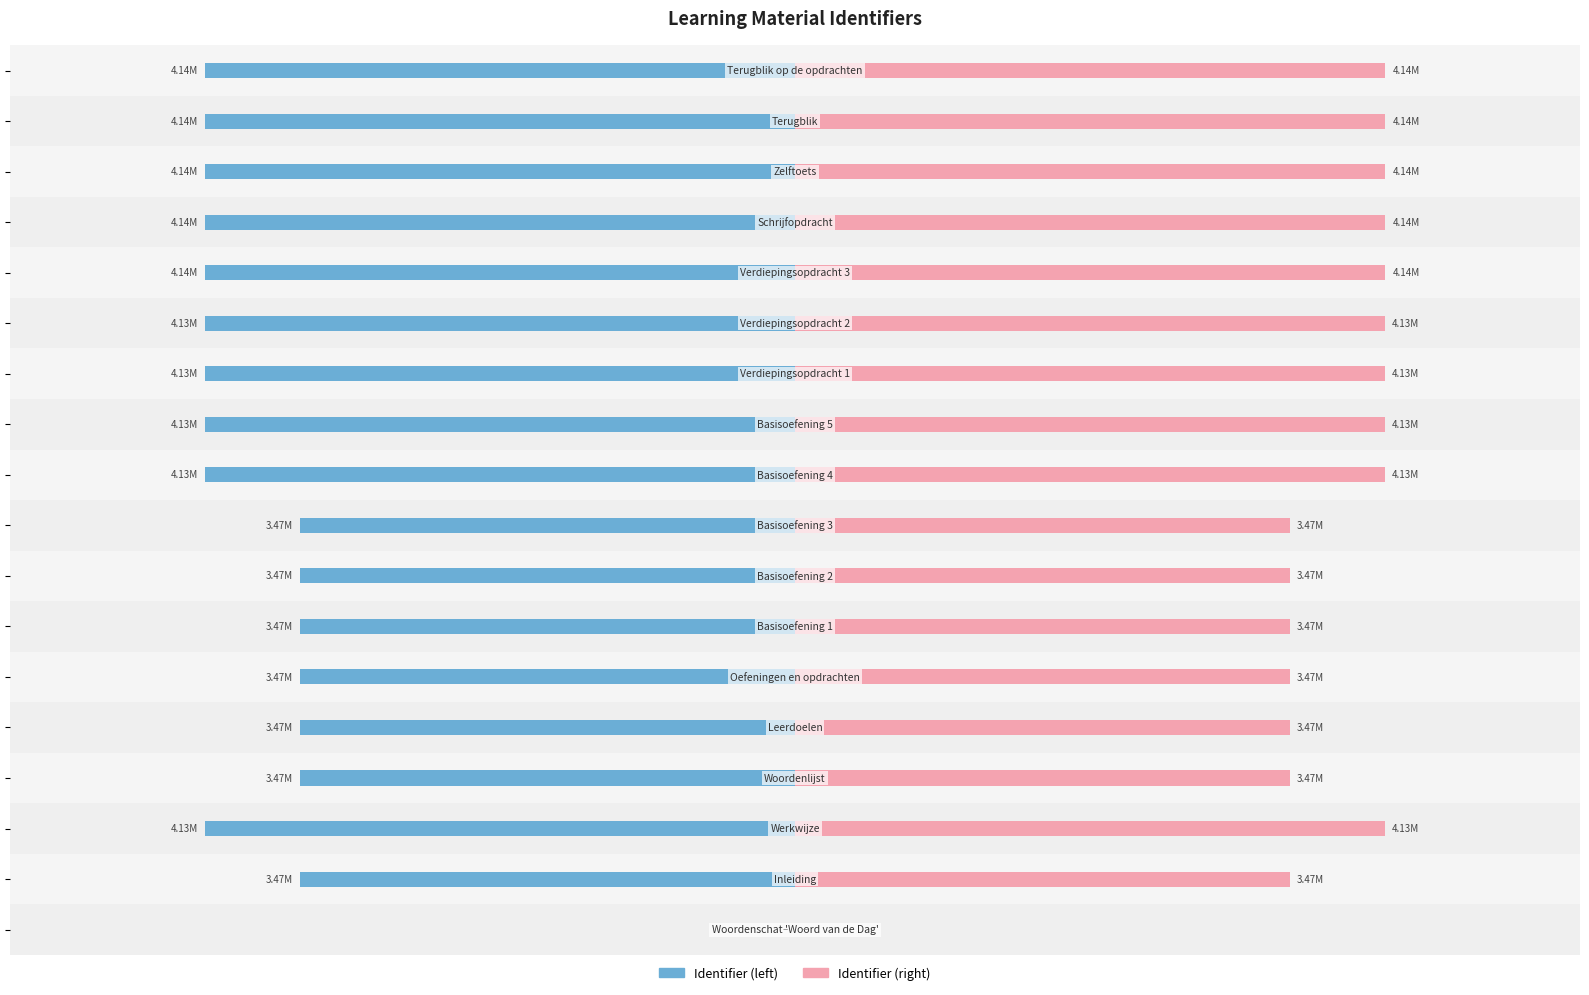

What value does the Identifier (right) series have at 16?

4.1